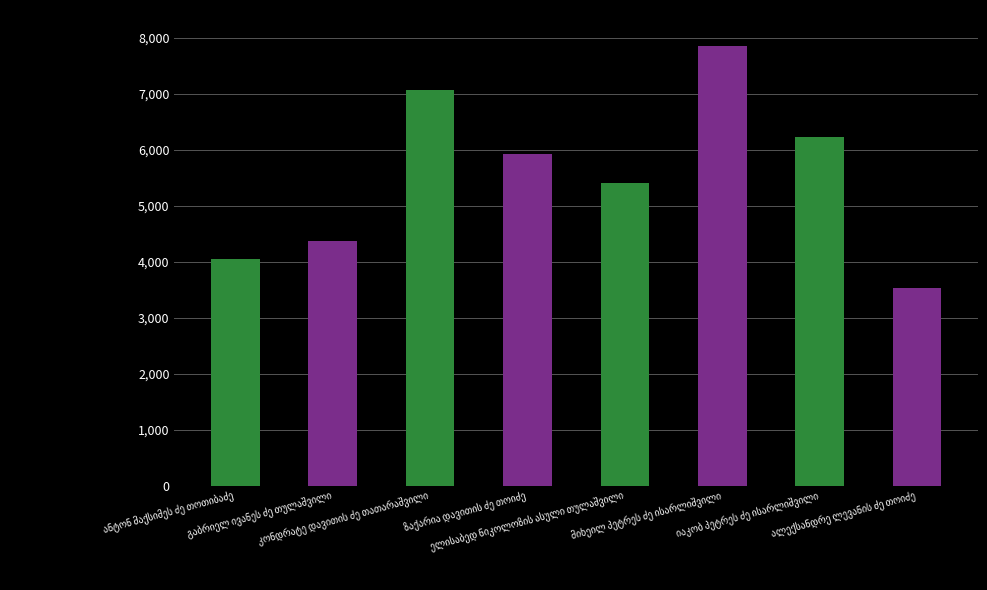

What is the maximum value shown in the chart?

7862